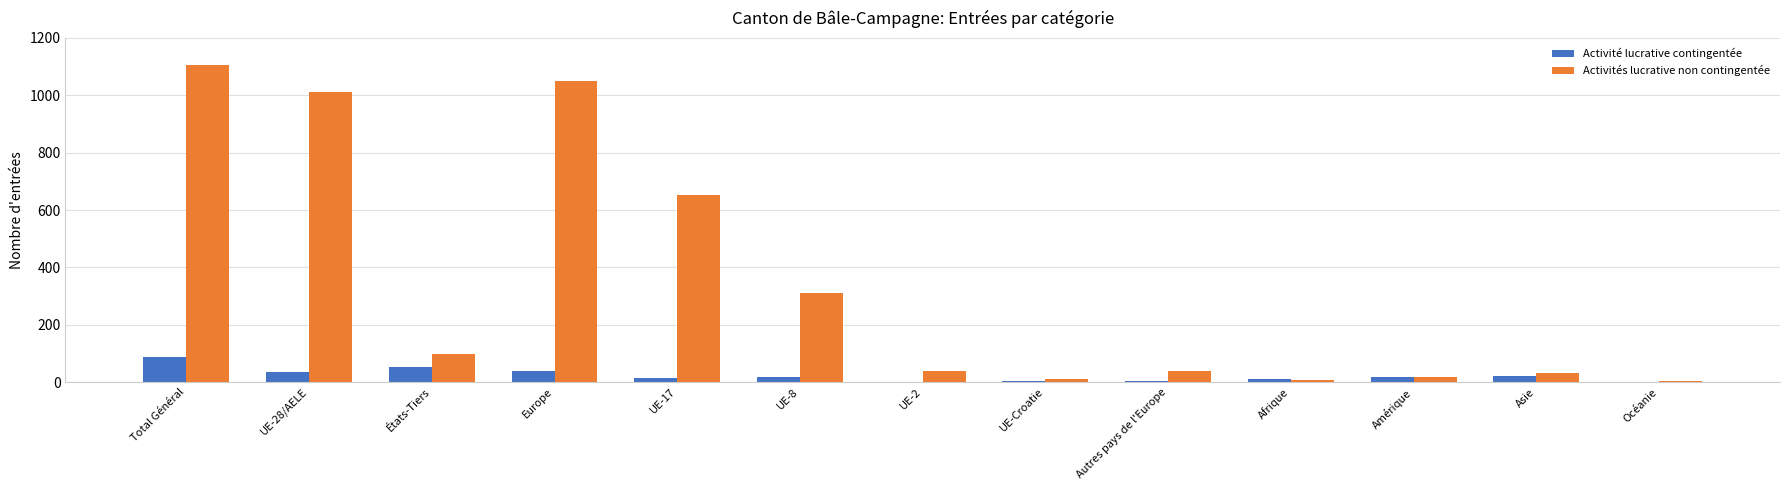

What is the difference between the Activité lucrative contingentée values at UE-17 and Afrique?

4